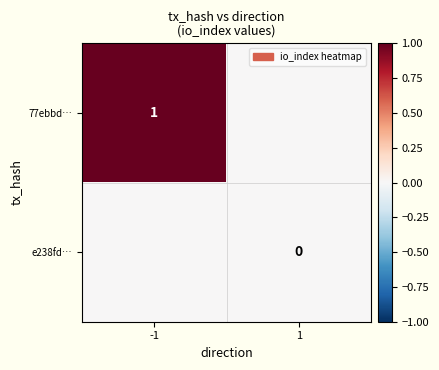

Count the number of data series in this chart.

2